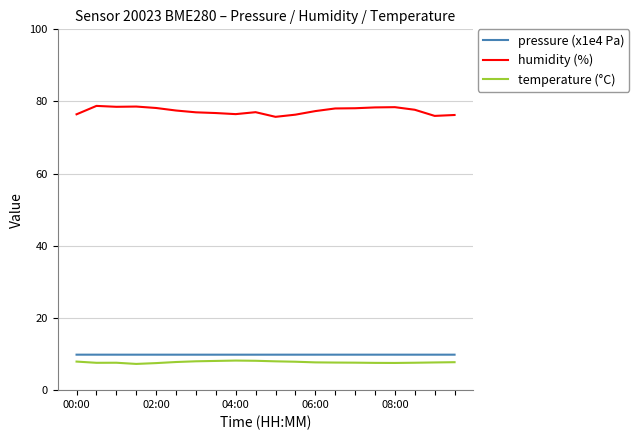

True or false: humidity (%) and pressure (x1e4 Pa) intersect in this chart.

False